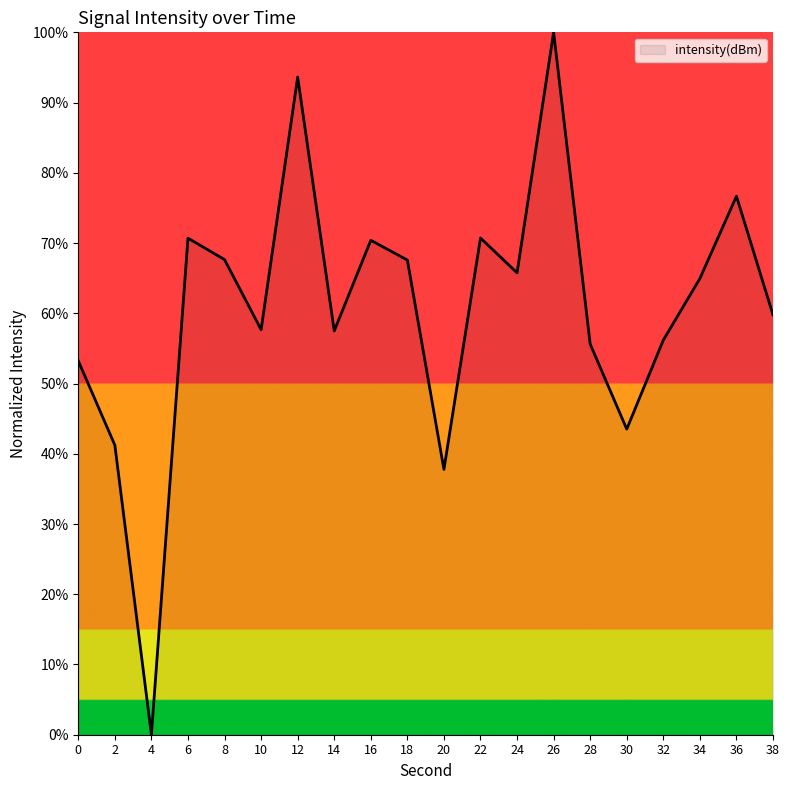

What is the sum of the values at 2 and 30?

84.7